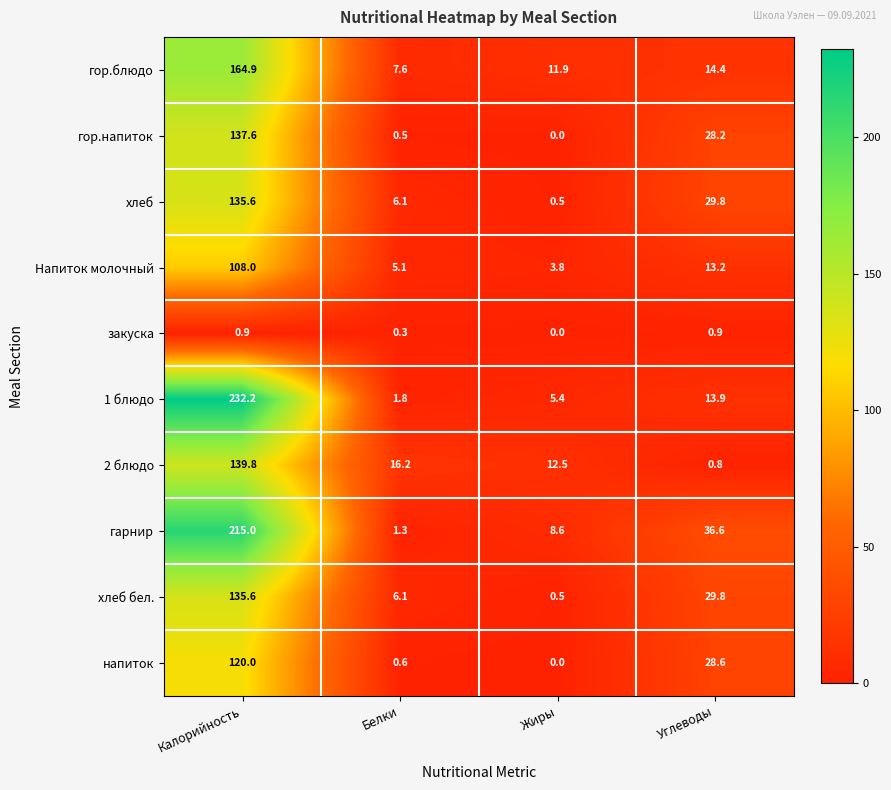

Between Калорийность and Жиры, which series saw the biggest shift?

1 блюдо